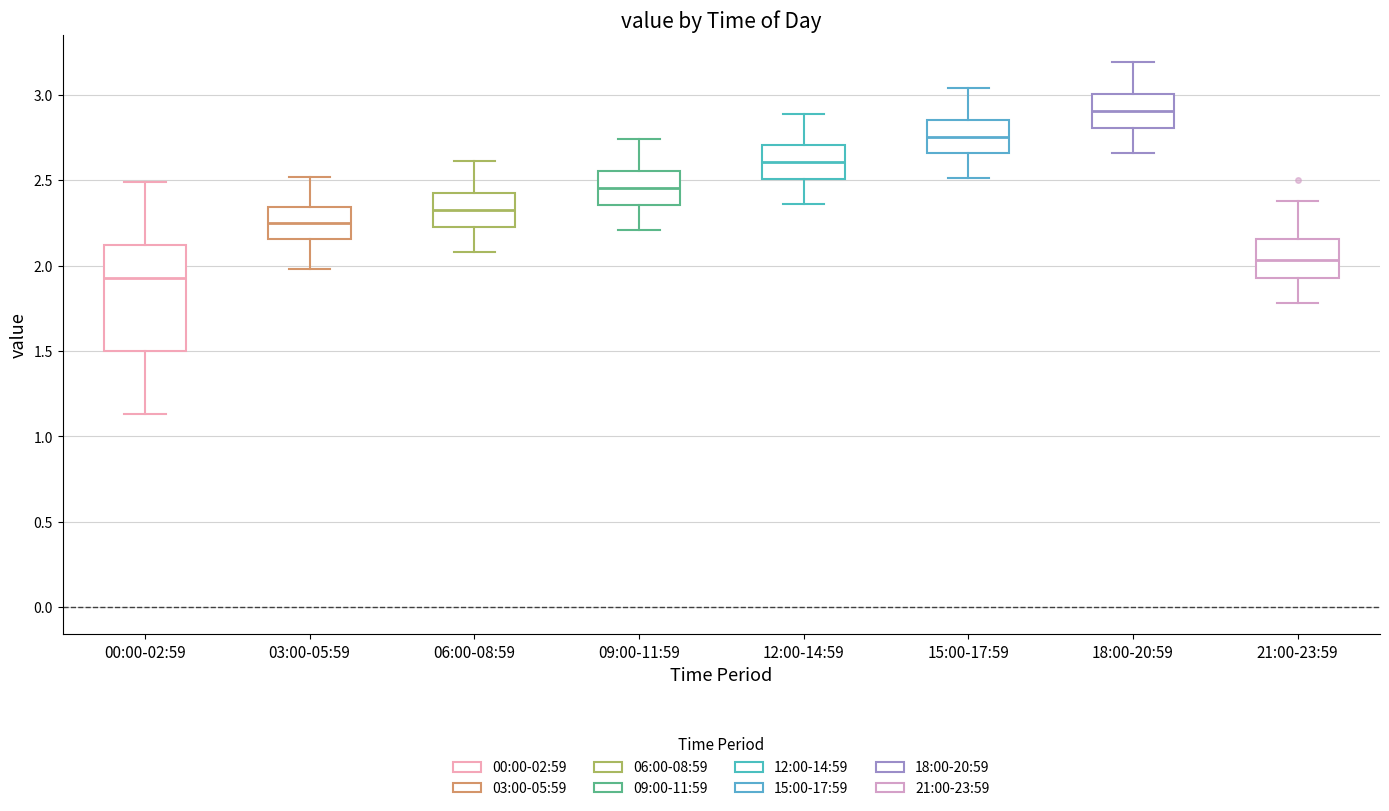

Which box's median line is the highest?

18:00-20:59